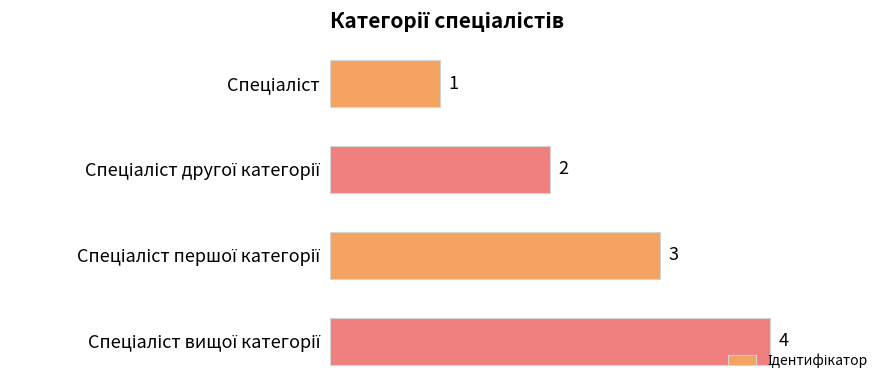

What is the greatest value displayed?

4